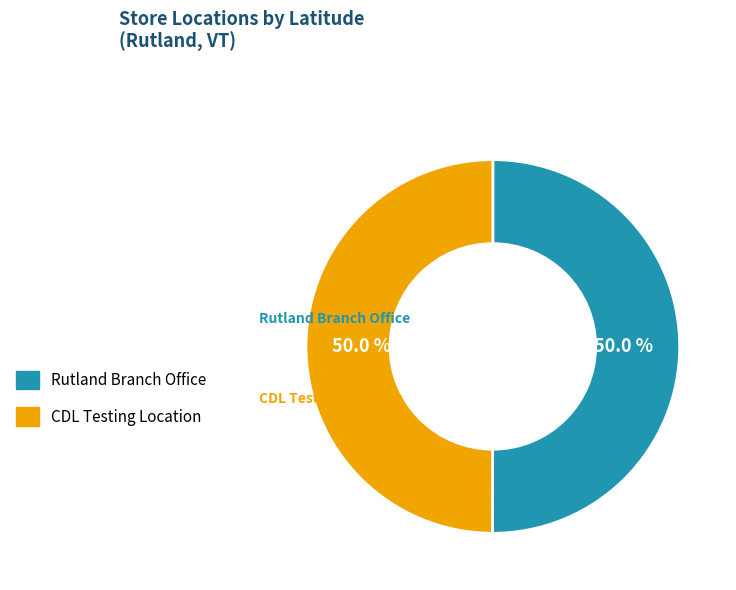

Combined, what portion of the pie is Rutland Branch Office and CDL Testing Location?

100.0%